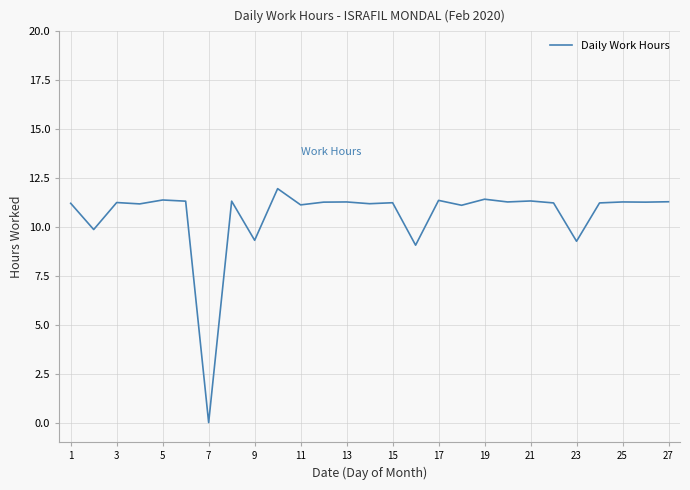

What is the greatest value displayed?

12.0